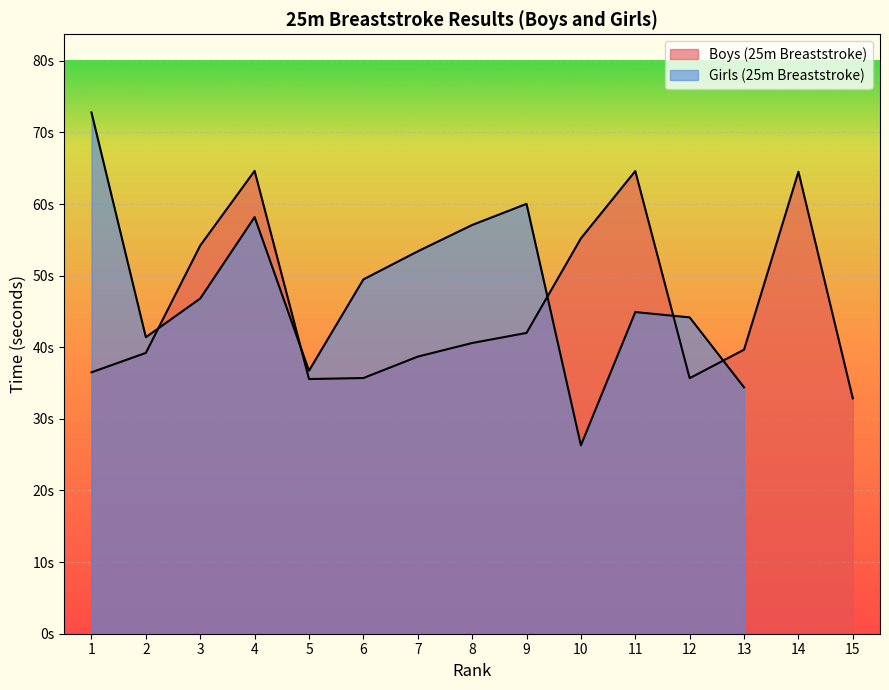

The chart shows a value of 36.5 at 1. True or false?

True